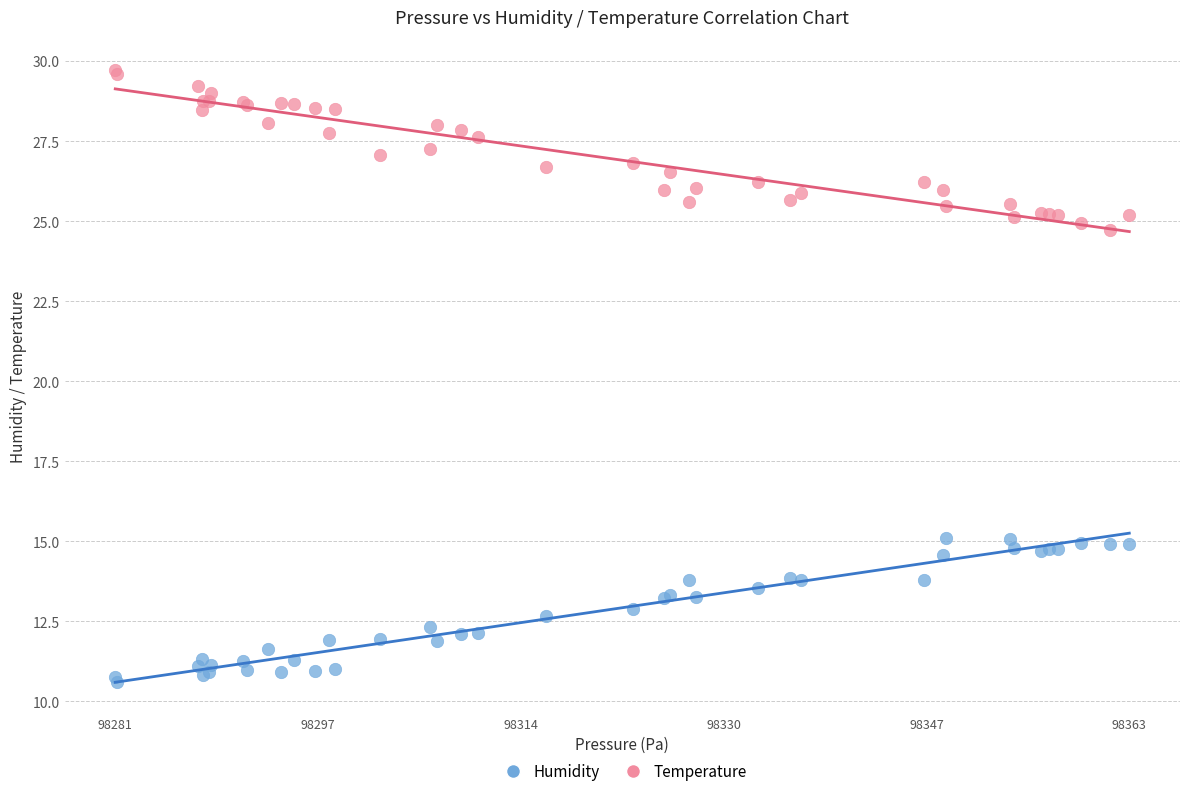

What is the X range (max minus min) for the scatter plot?

82.3